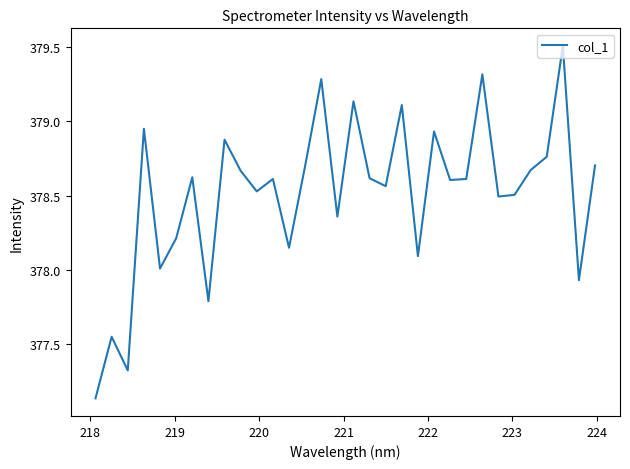

What is the difference between the maximum and minimum values?

2.4